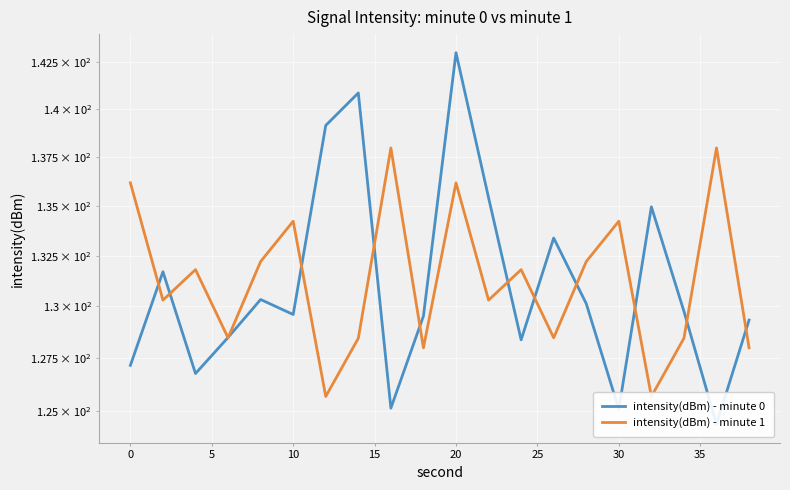

Reading right to left, extract all data points from this chart.

intensity(dBm) - minute 0: 129.3	124.4	129.8	135.0	125.1	130.1	133.4	128.4	135.4	143.0	129.5	125.1	140.9	139.1	129.6	130.3	128.5	126.8	131.7	127.1
intensity(dBm) - minute 1: 128.0	138.0	128.4	125.7	134.2	132.2	128.5	131.8	130.3	136.2	128.0	138.0	128.4	125.7	134.2	132.2	128.5	131.8	130.3	136.2